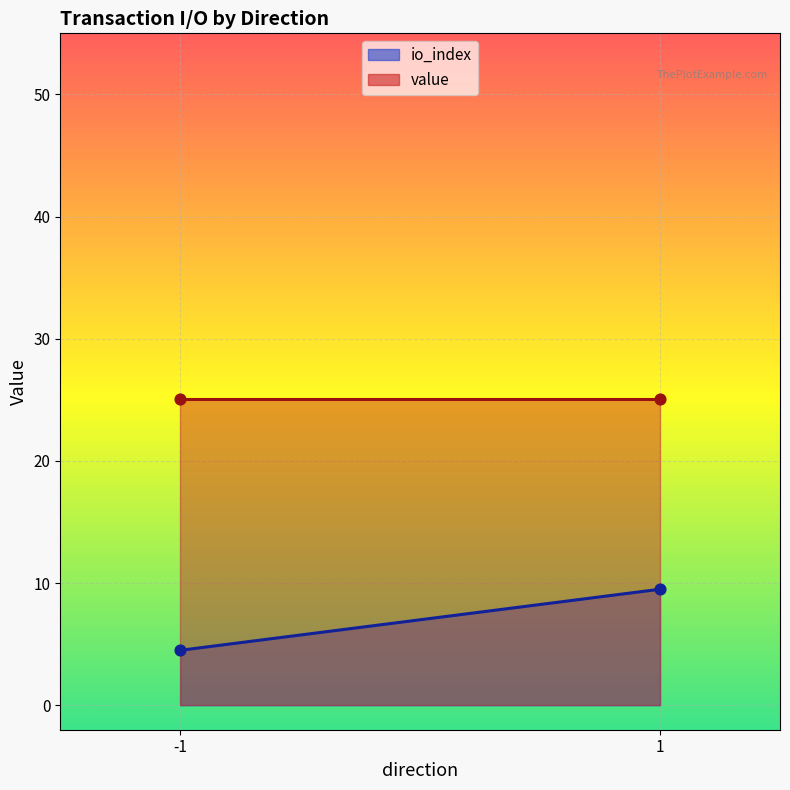

Which series contains the highest Y value?

value